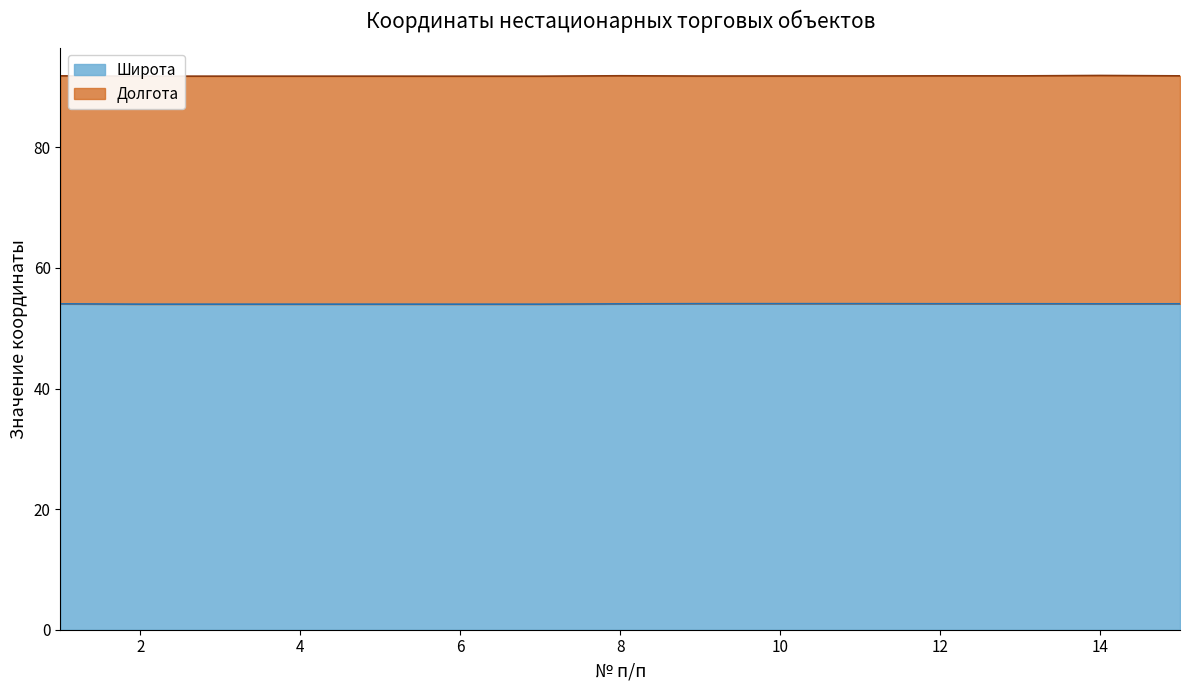

What is the difference between the second highest and second lowest values?

0.1